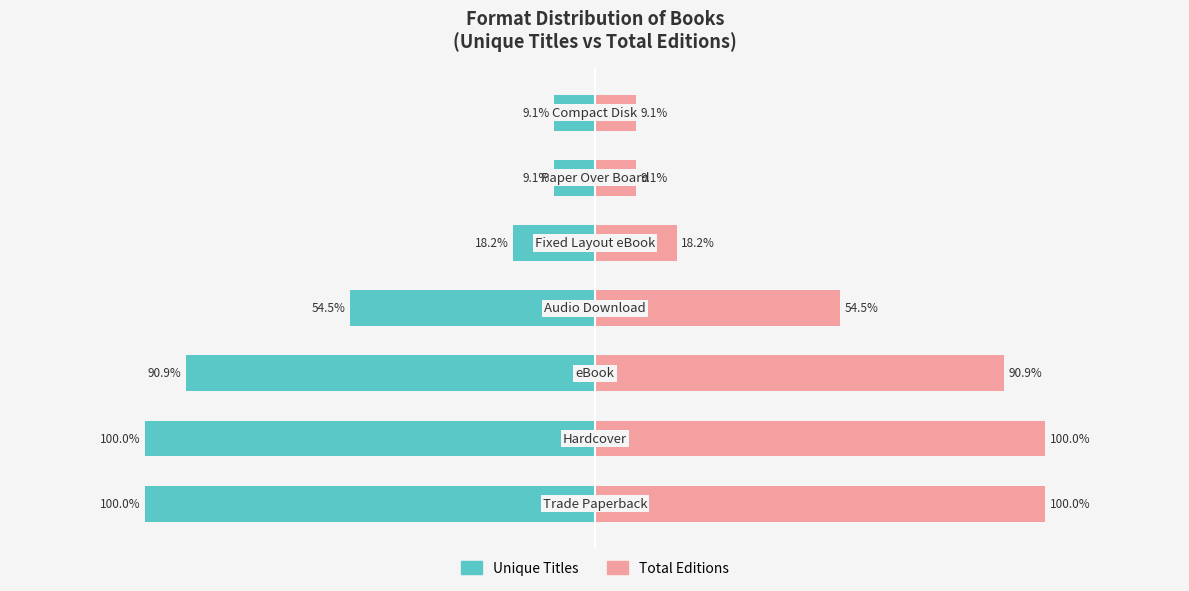

How many bars are there in each group?

2